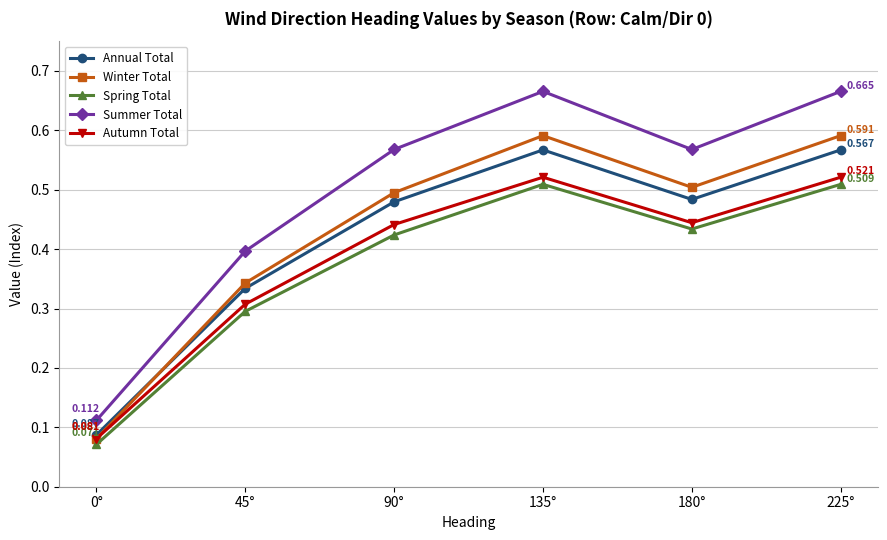

Which series has the widest spread of values?

Summer Total